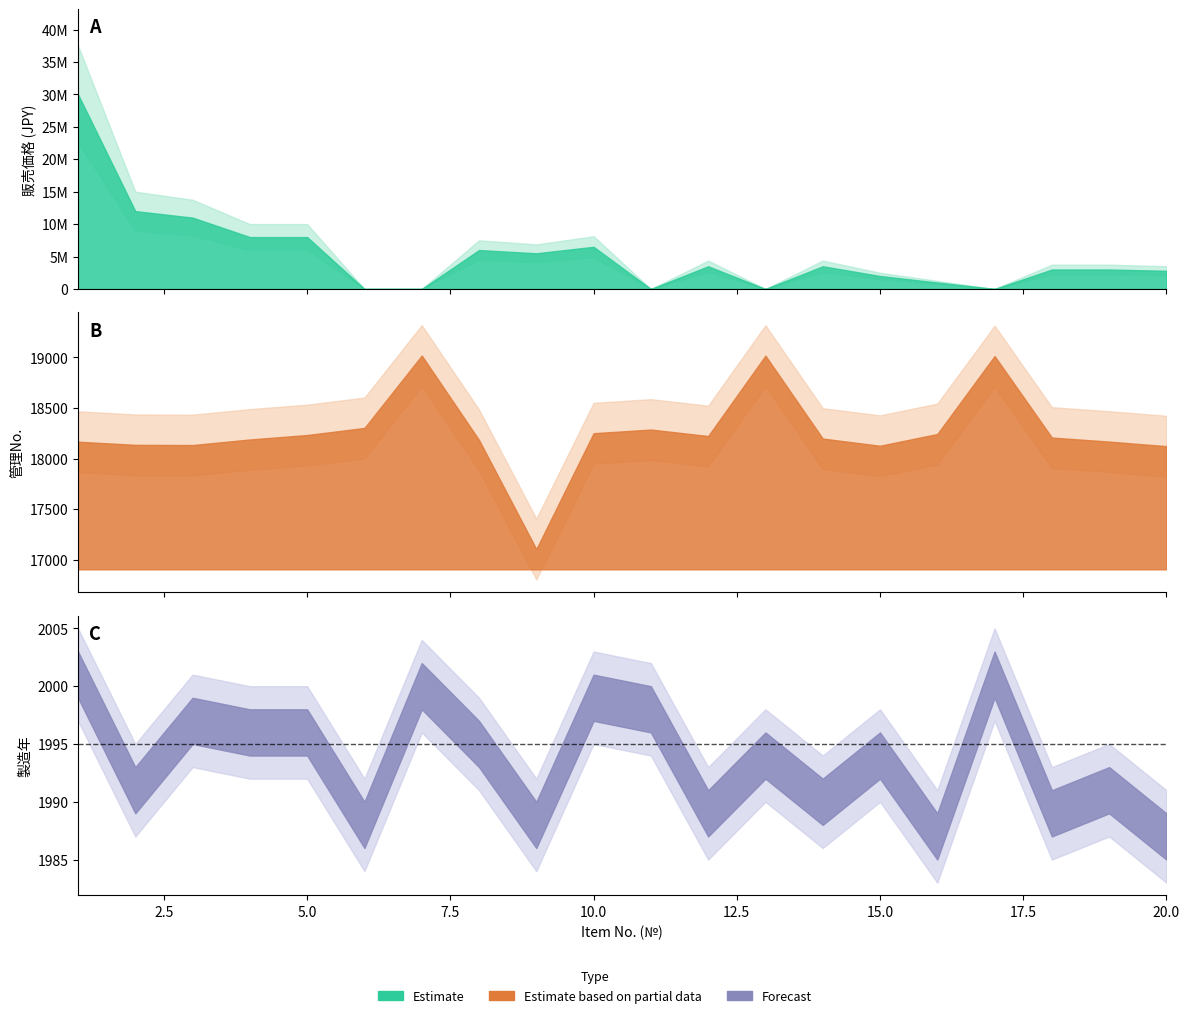

The value of 管理№ at 6 is 18303. True or false?

True